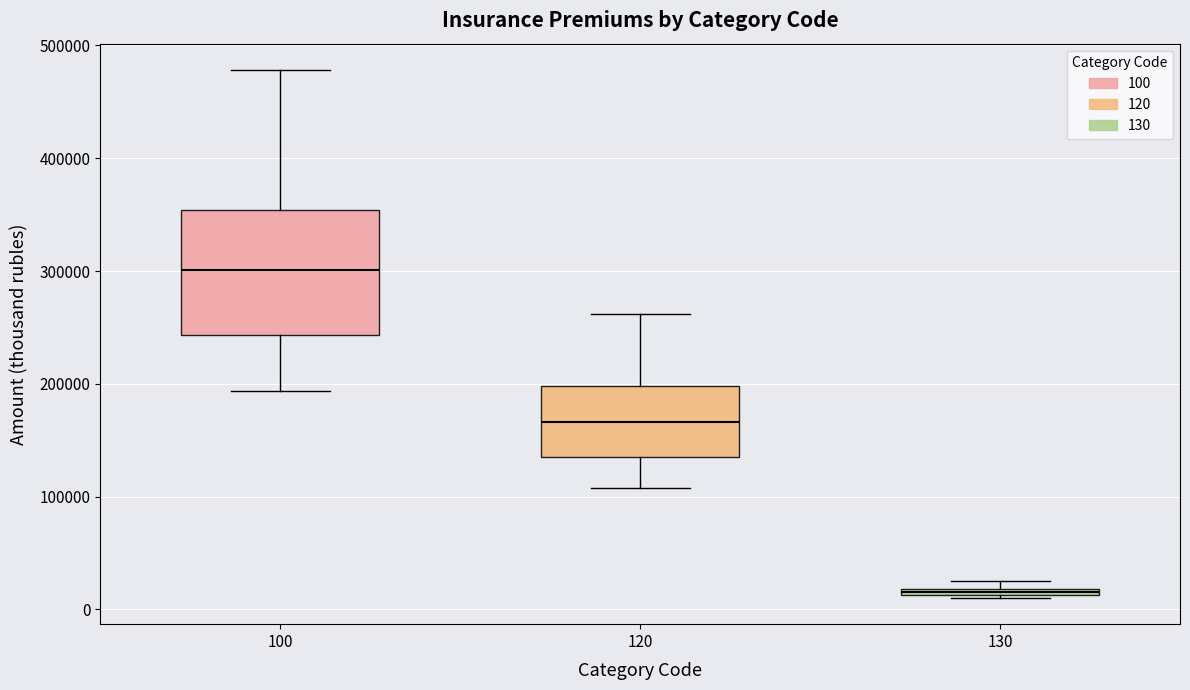

Which box is the tallest, from its lower edge to its upper edge?

100